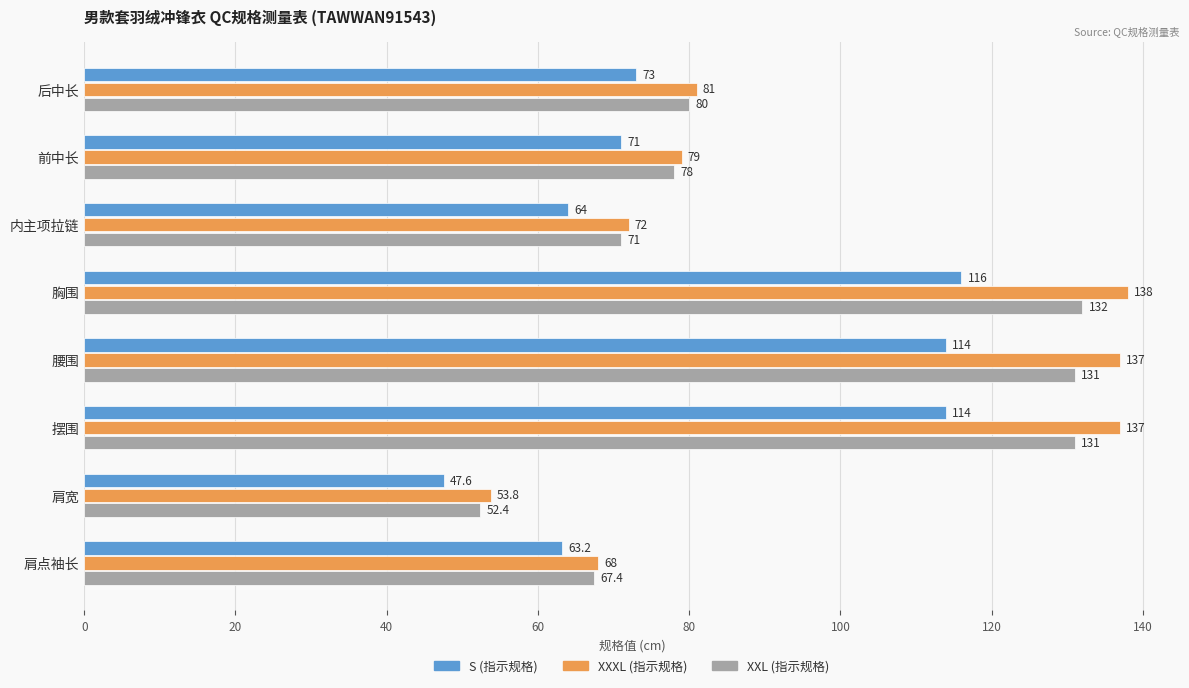

What is the total value across all series at 后中长?

234.0